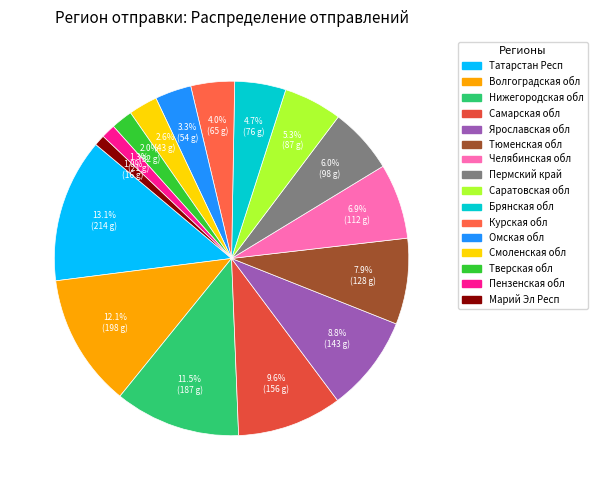

Is there any slice that represents more than half of the pie?

No